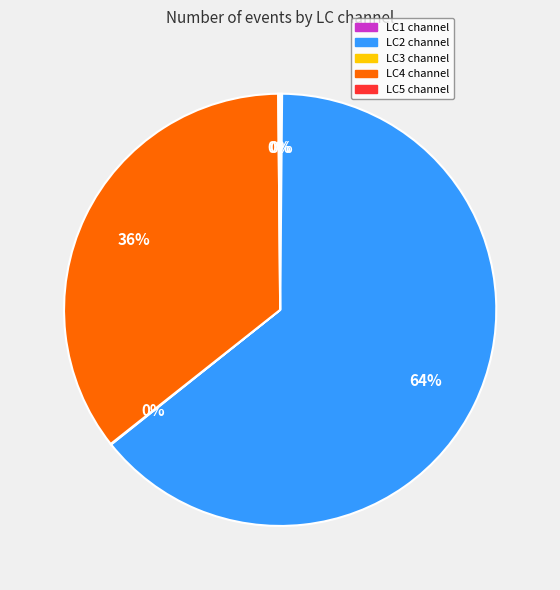

Approximately how many times larger is the value at LC2 compared to LC4?

1.8